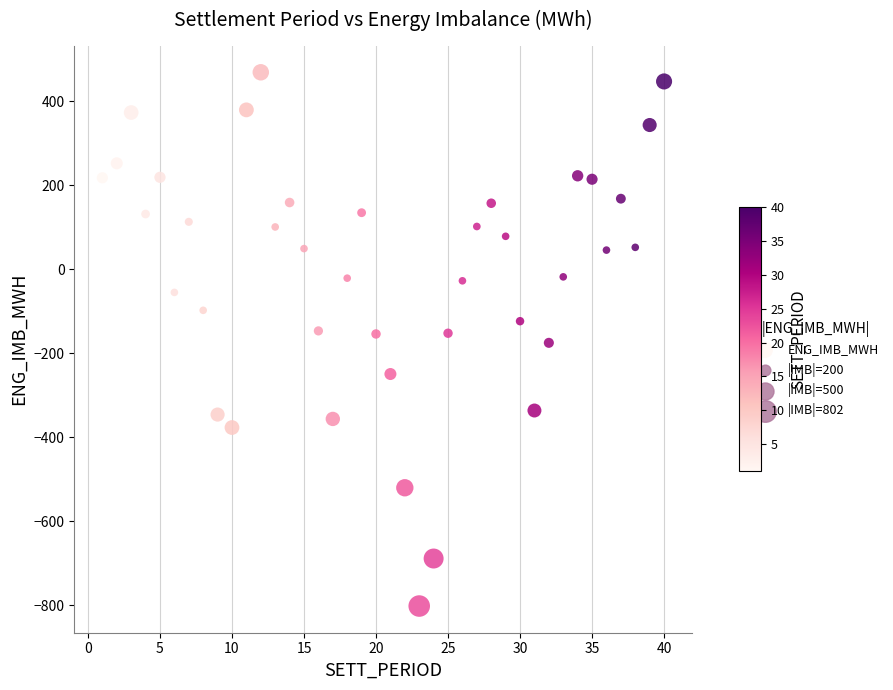

What is the range of X values (max minus min)?

39.0